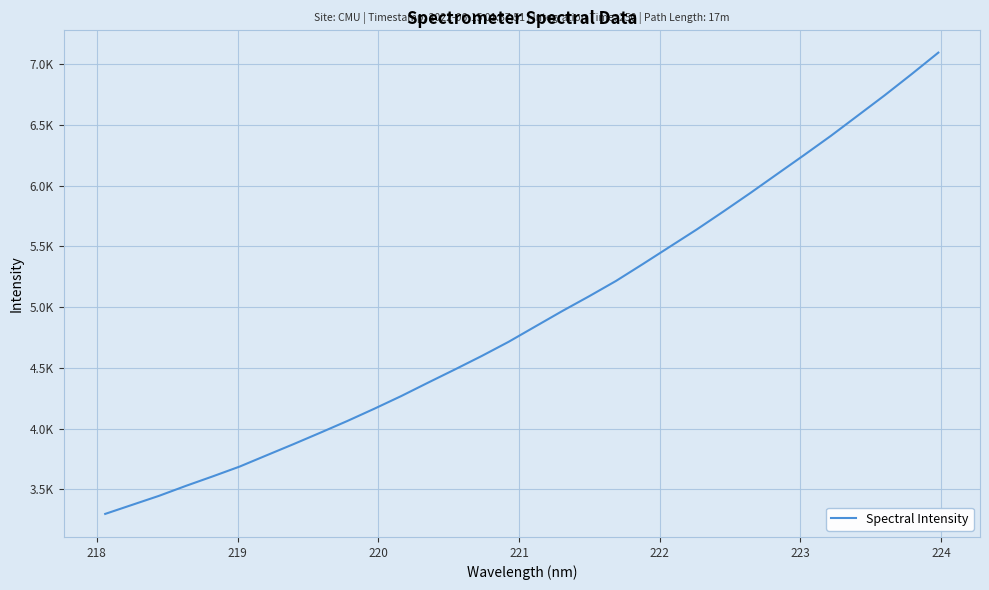

What is the sum of all values?

157661.0